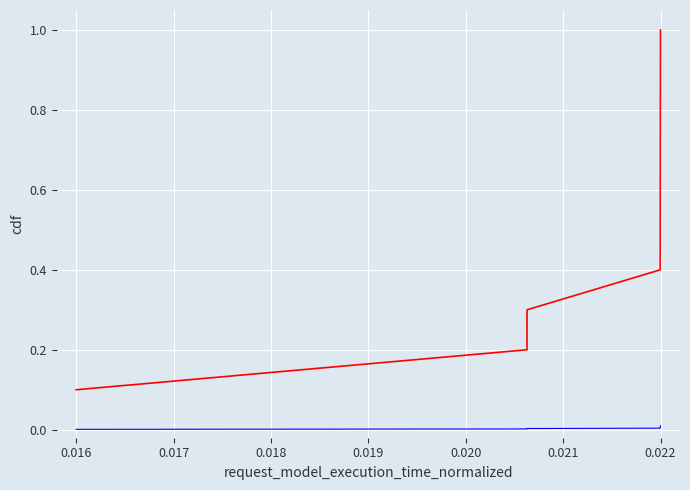

What is the maximum value shown in the chart?

1.0